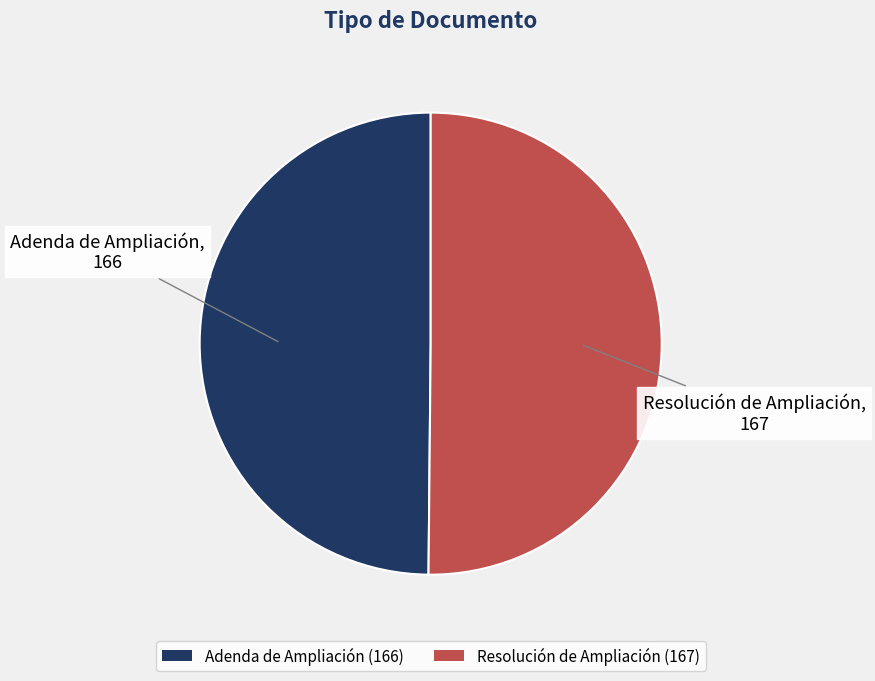

The Resolución de Ampliación (167) slice represents 50% of the pie. True or false?

True